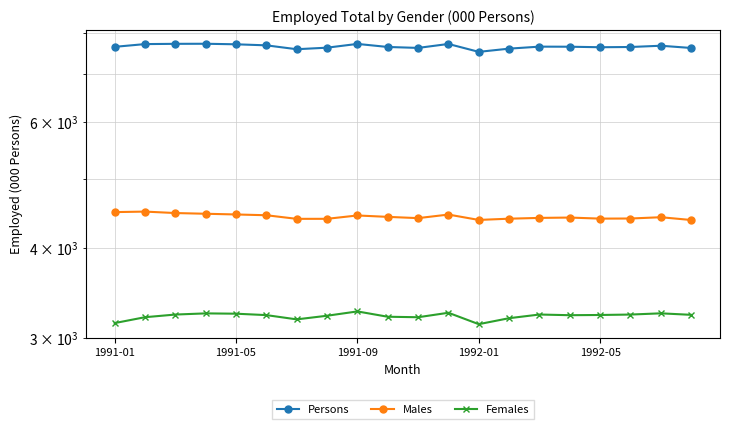

Which series has the largest range (max minus min)?

Persons